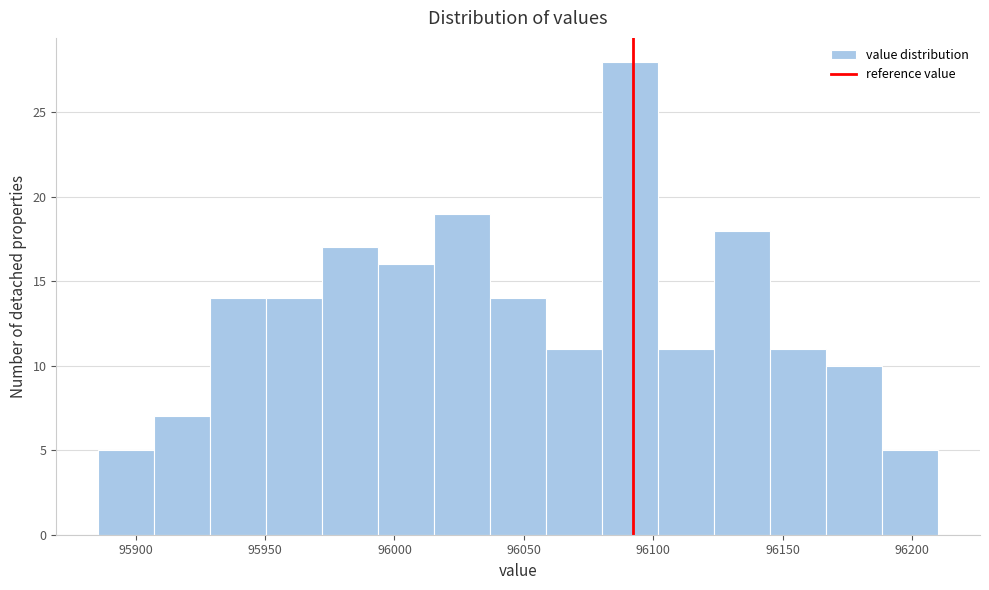

Reading left to right, list every bar in this chart as the range it spans on the x-axis followed by its height. Neither the bar edges nor the heights are printed on the chart, so give them approximately, as read against the axes.

95885 to 95905: 5
95905 to 95930: 7
95930 to 95950: 14
95950 to 95970: 14
95970 to 95995: 17
95995 to 96015: 16
96015 to 96035: 19
96035 to 96060: 14
96060 to 96080: 11
96080 to 96100: 28
96100 to 96125: 11
96125 to 96145: 18
96145 to 96165: 11
96165 to 96190: 10
96190 to 96210: 5